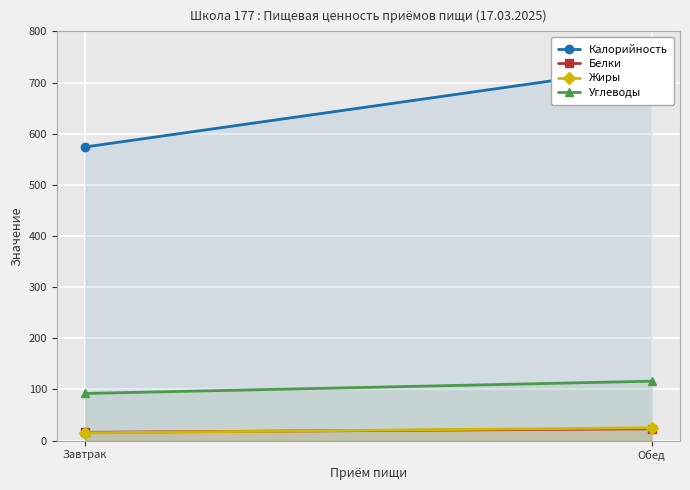

Read the Белки value at Обед.

23